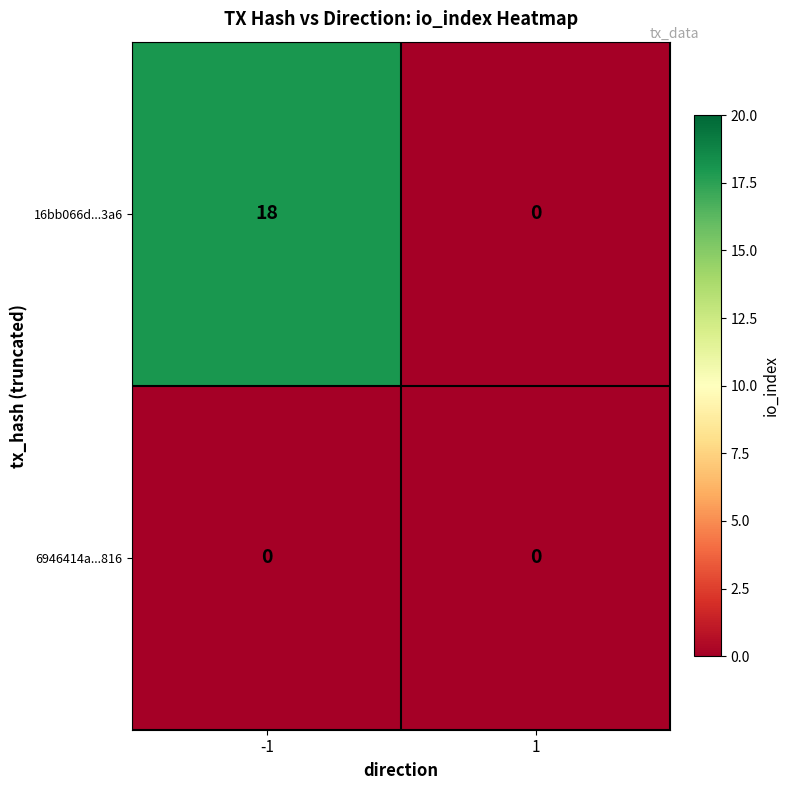

Reading right to left, list all the values displayed in this chart.

16bb066d...3a6: 1=0	-1=18
6946414a...816: 1=0	-1=0